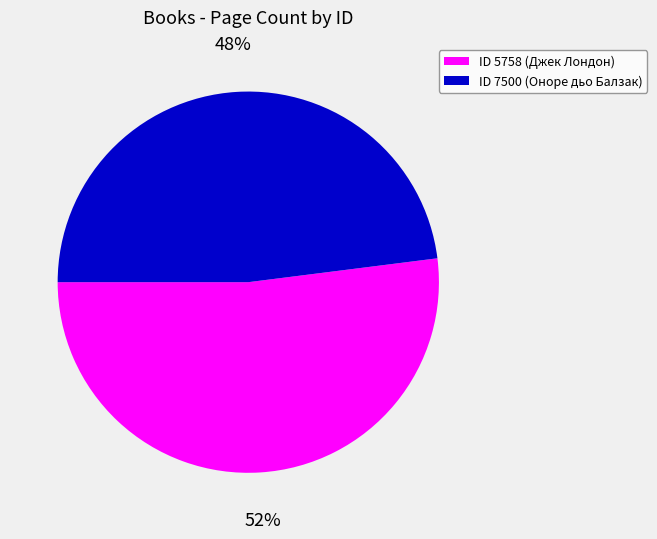

Which slice is the smallest?

ID 7500 (Оноре дьо Балзак)